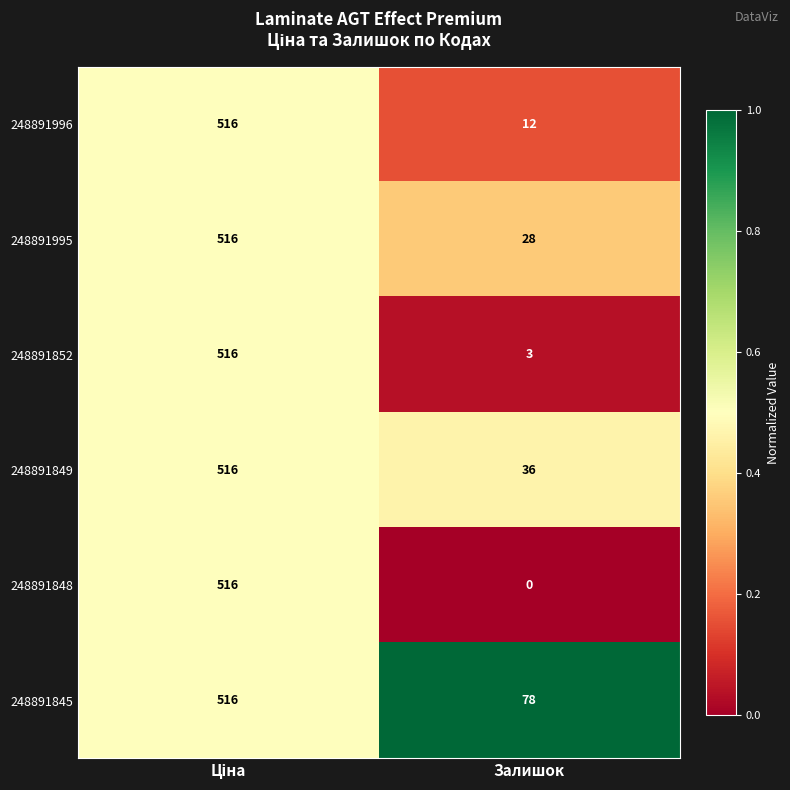

Which series has the widest spread of values?

248891848